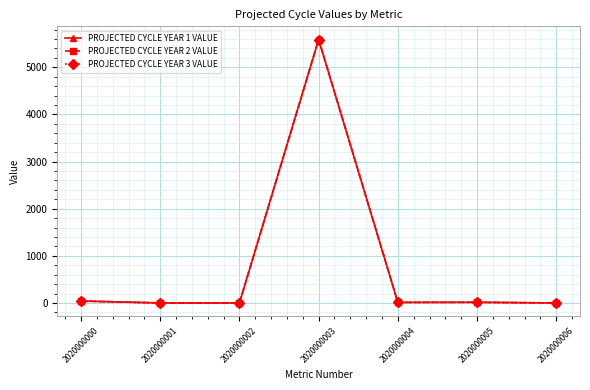

What is the sum of all PROJECTED CYCLE YEAR 3 VALUE values?

5660